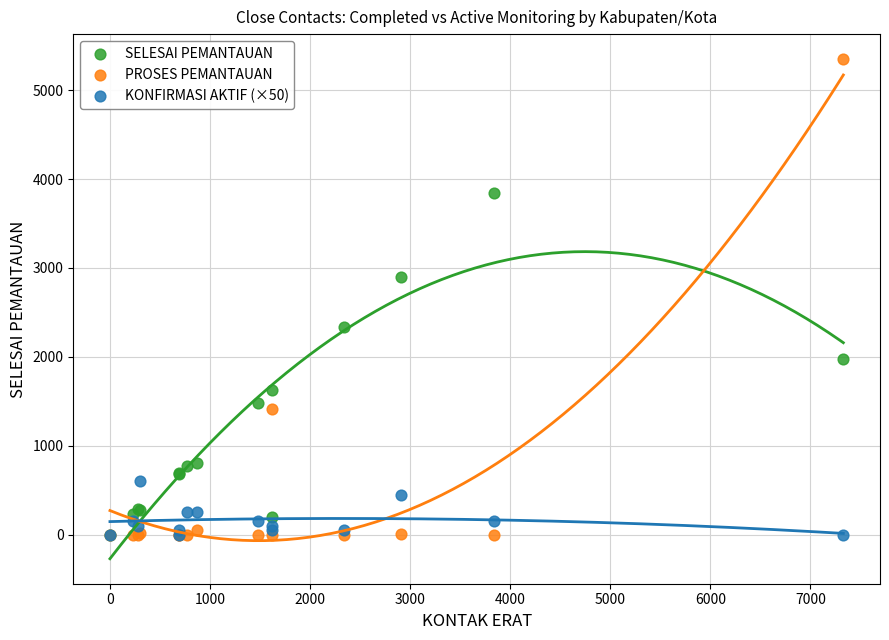

In the PROSES PEMANTAUAN series, what Y value is closest to 2674?

1415